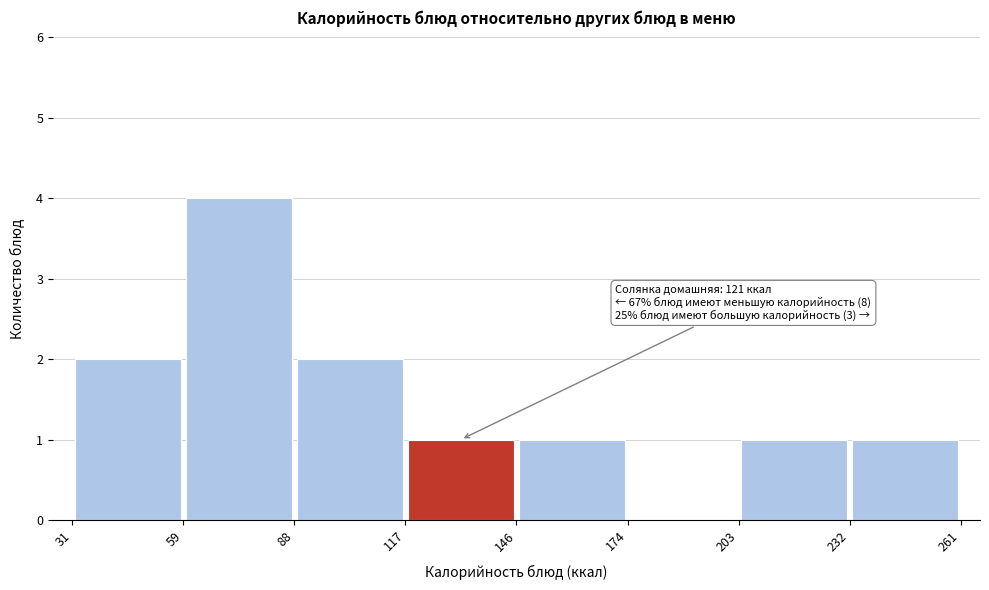

Which range on the x-axis has the tallest bar?

59 to 88